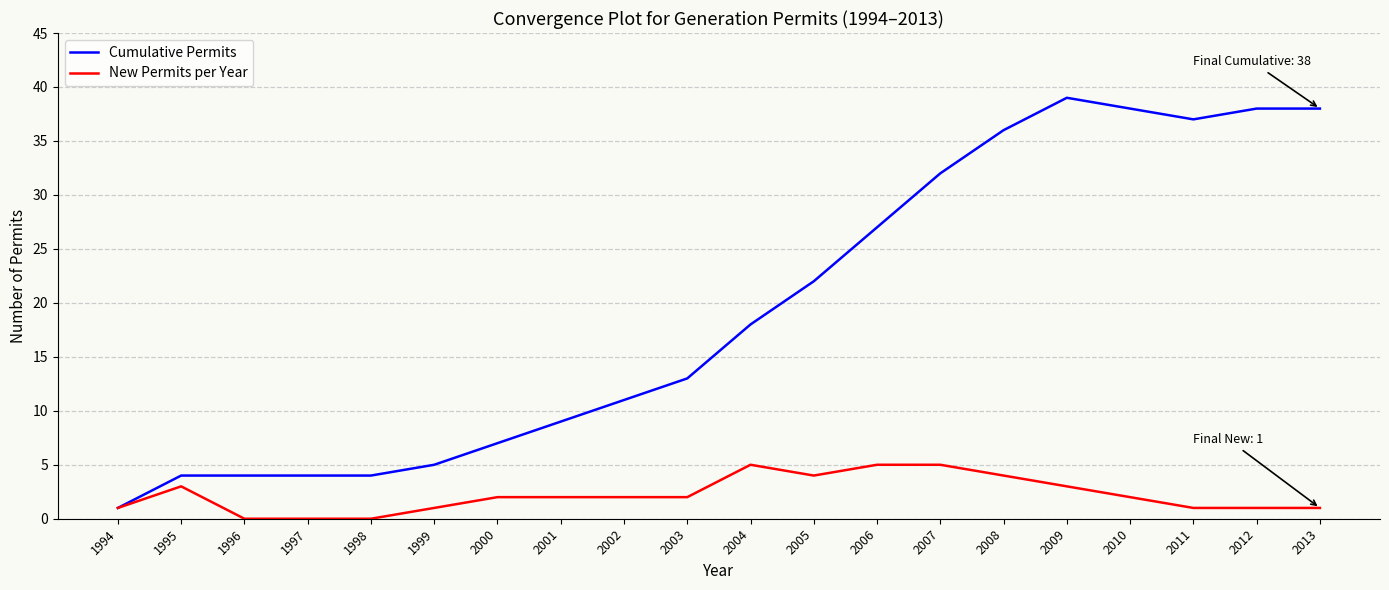

Rank the series by their average value, from lowest to highest.

New Permits per Year, Cumulative Permits